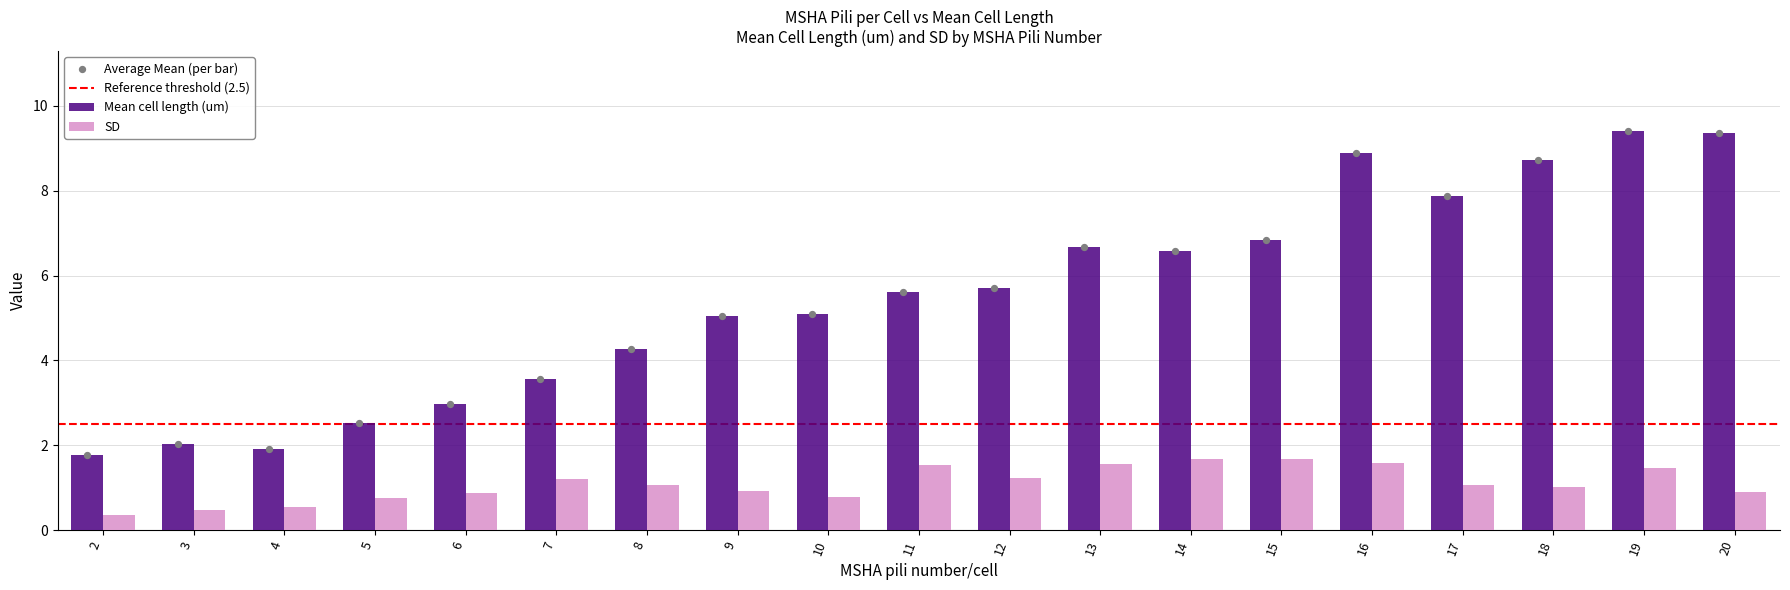

Which series has the largest total across all categories?

Mean cell length (um)